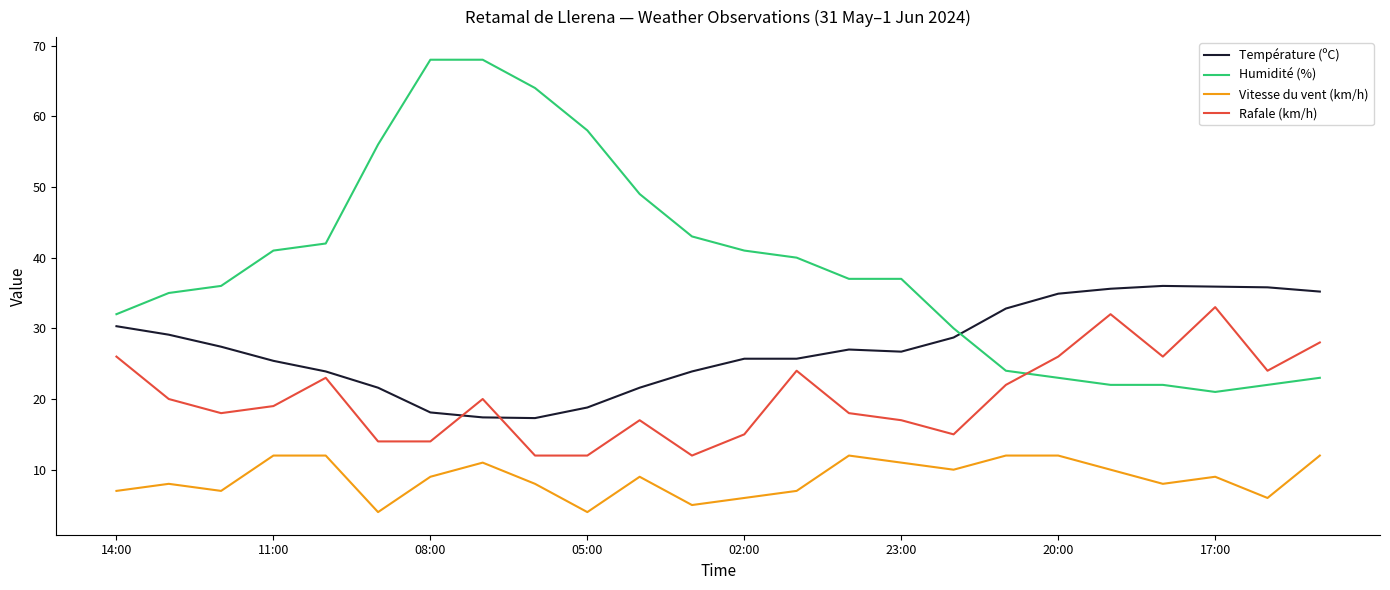

True or false: Vitesse du vent (km/h) has more than 1 points higher than both neighbors.

True